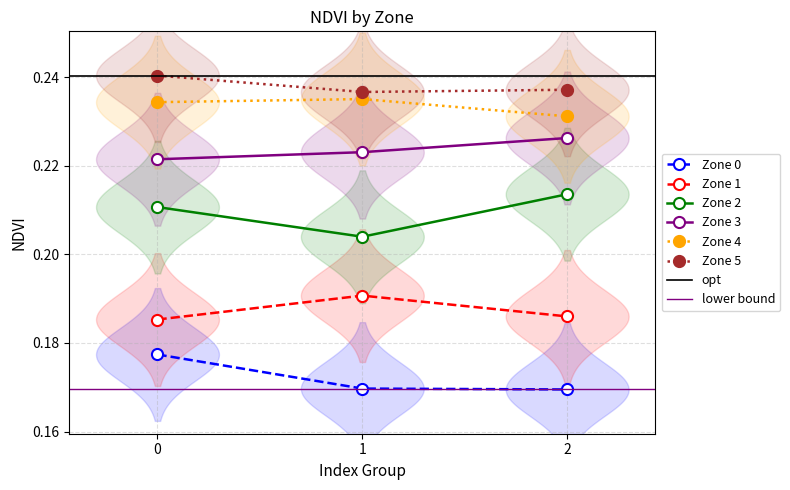

Reading right to left, transcribe all the data shown in this chart.

Zone 0: 0.2	0.2	0.2
Zone 1: 0.2	0.2	0.2
Zone 2: 0.2	0.2	0.2
Zone 3: 0.2	0.2	0.2
Zone 4: 0.2	0.2	0.2
Zone 5: 0.2	0.2	0.2